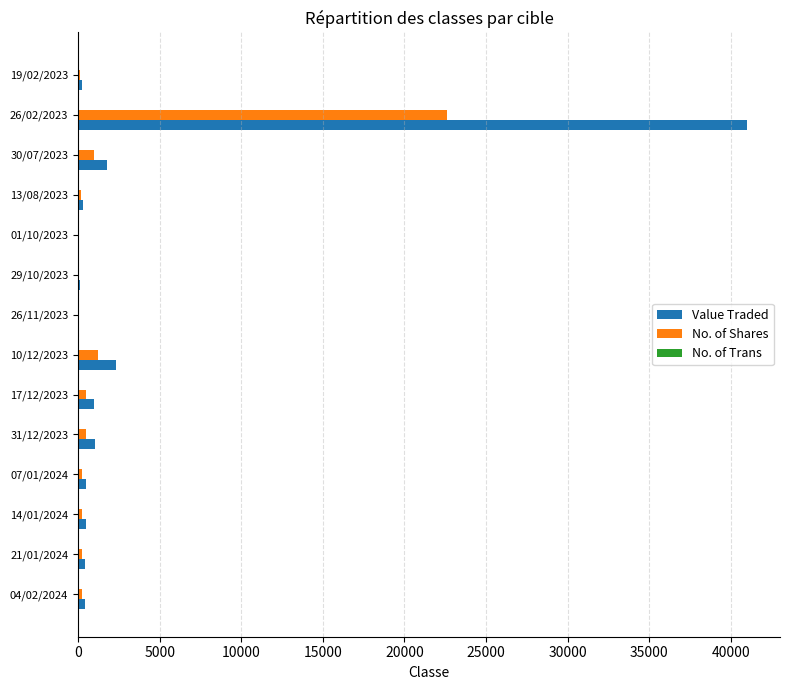

At which category is the sum across all series the highest?

26/02/2023